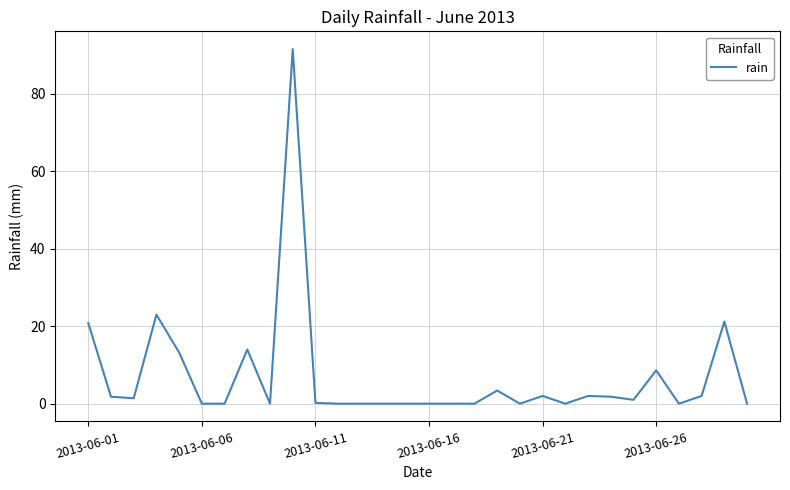

How many values are below 1?

15